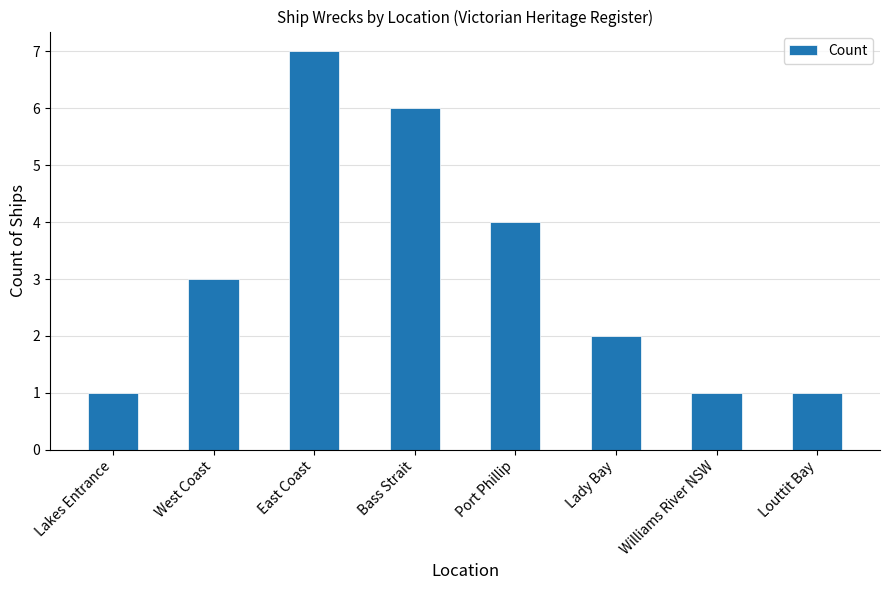

What is the sum of the values at Port Phillip and Bass Strait?

10